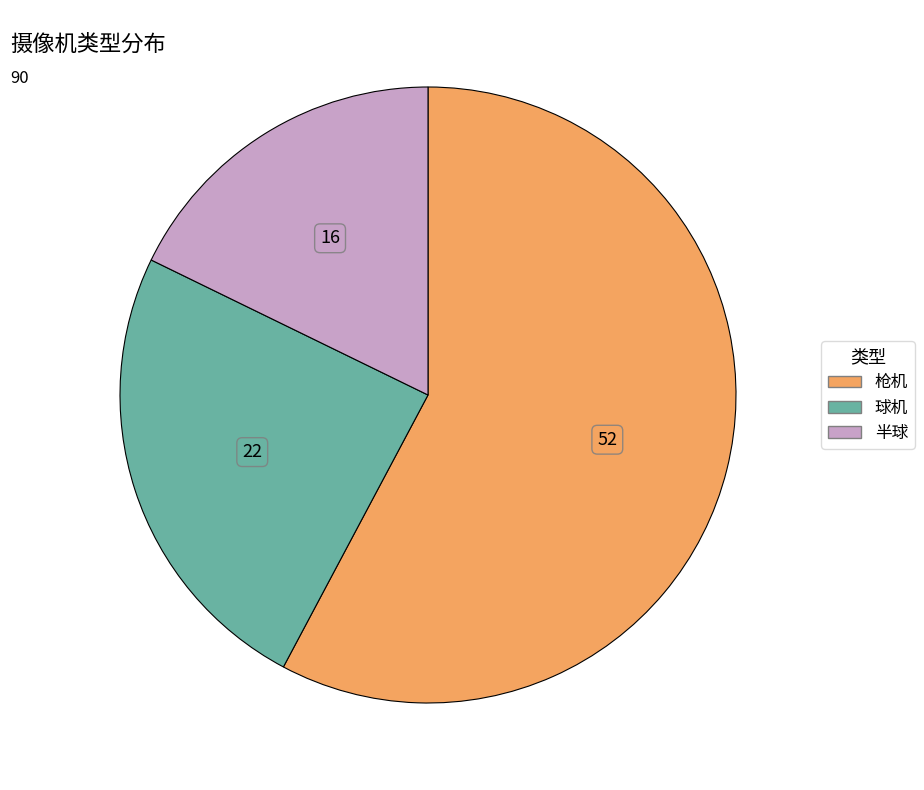

What is the largest slice in the pie chart?

枪机